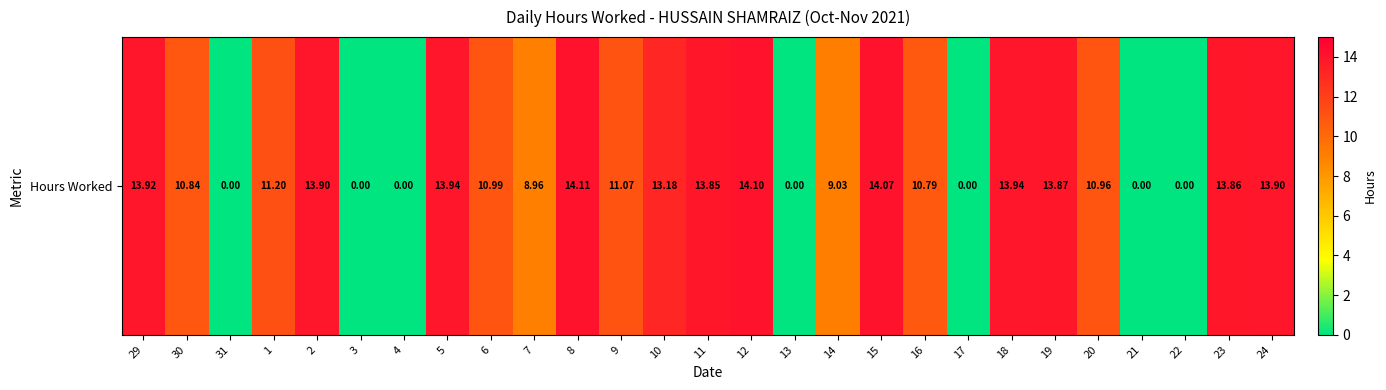

Which category has the lowest value across all series?

31